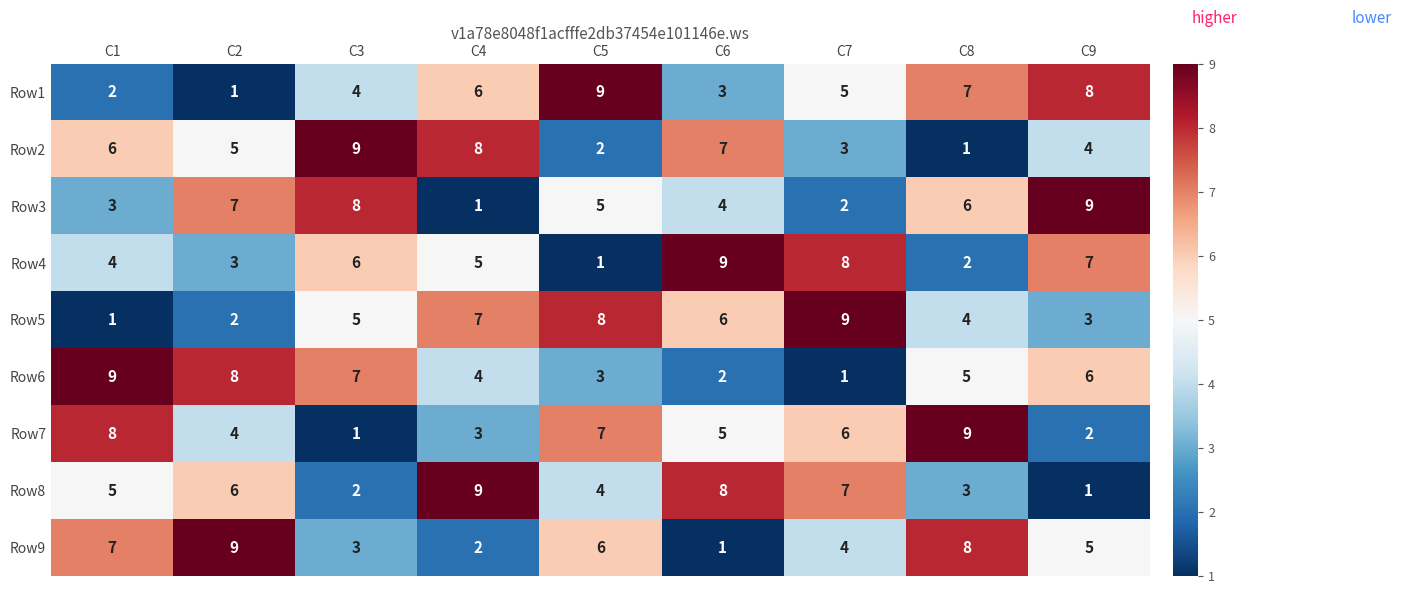

Rank the categories by Row8 value from lowest to highest.

C9, C3, C8, C5, C1, C2, C7, C6, C4